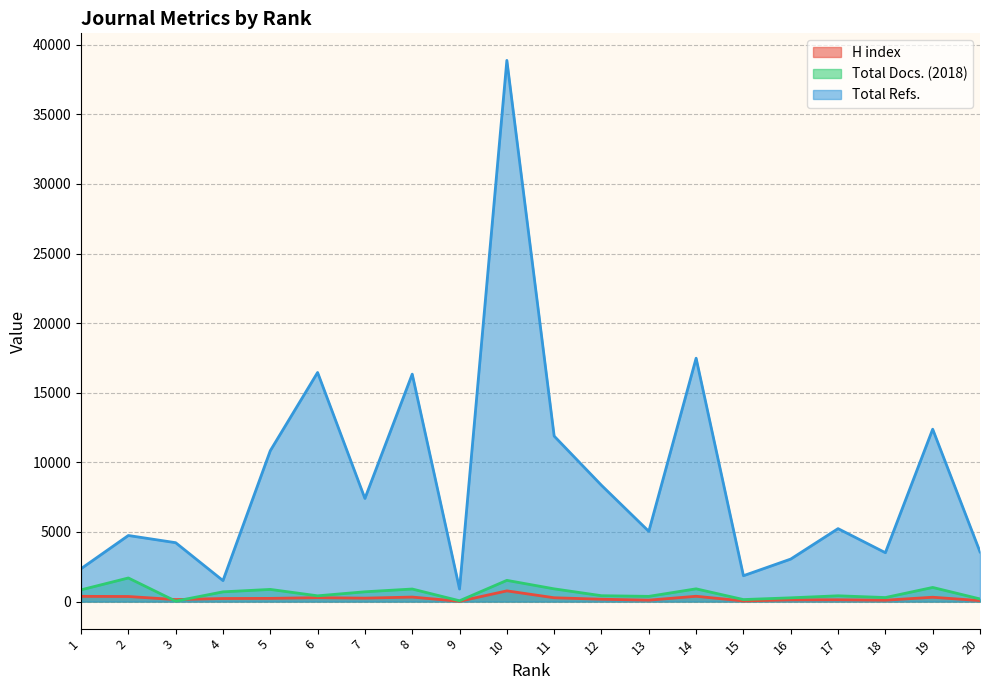

Rank the series at 3 from lowest to highest value.

Total Docs. (2018), H index, Total Refs.